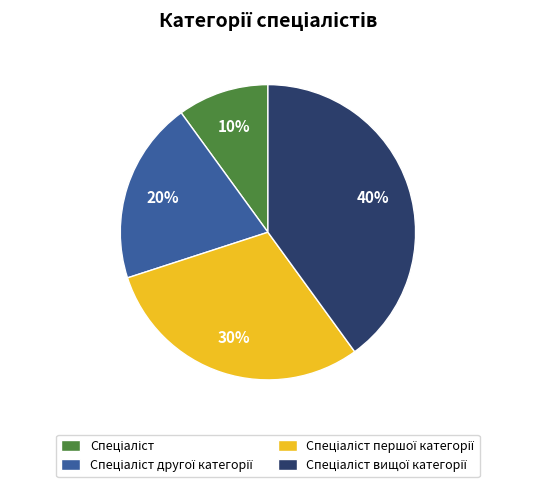

To the nearest percent, what is the difference between the largest and smallest slice percentages?

30%